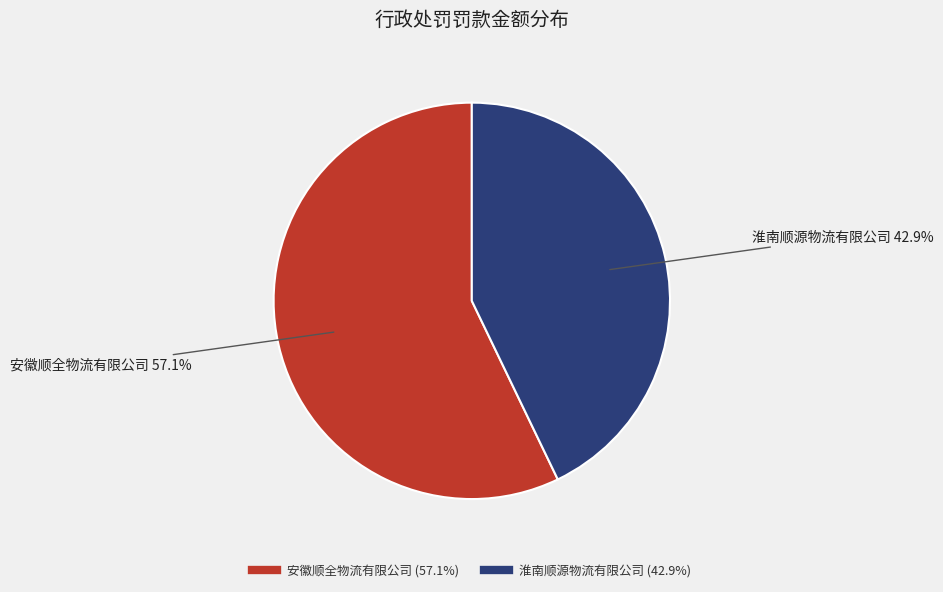

Does any single category account for the majority?

Yes